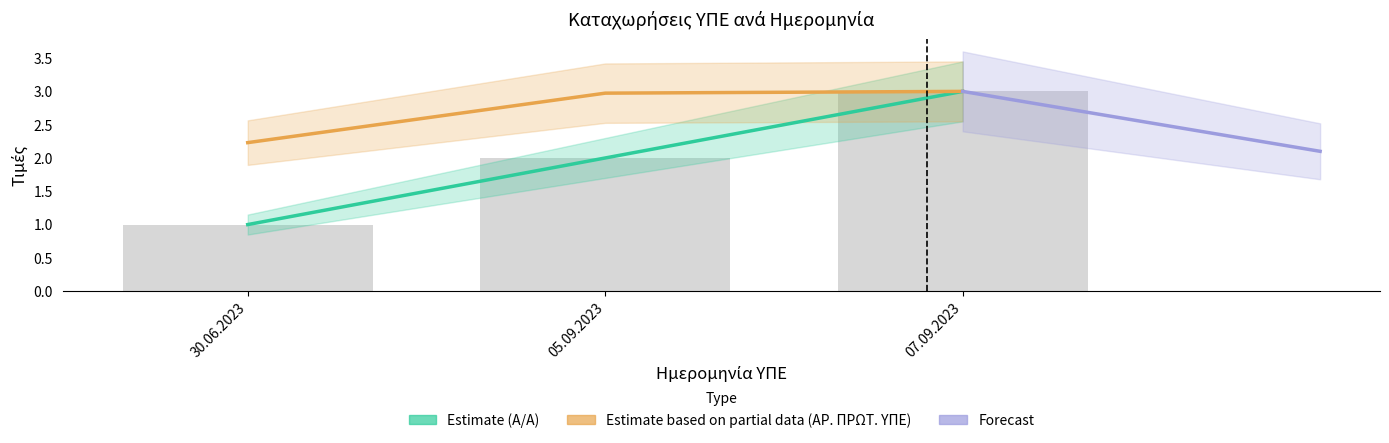

How many data points does each series have?

3